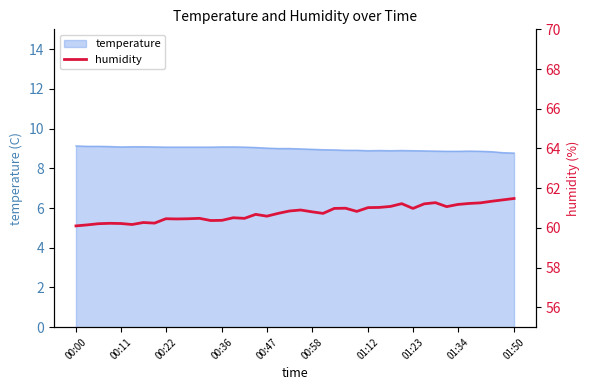

Does the chart have visible grid lines?

No